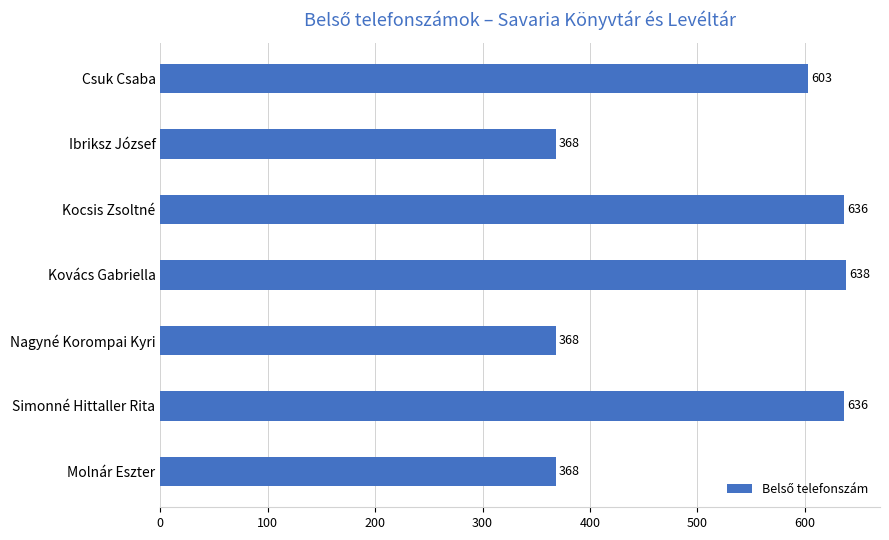

The value at Simonné Hittaller Rita is 636. True or false?

True